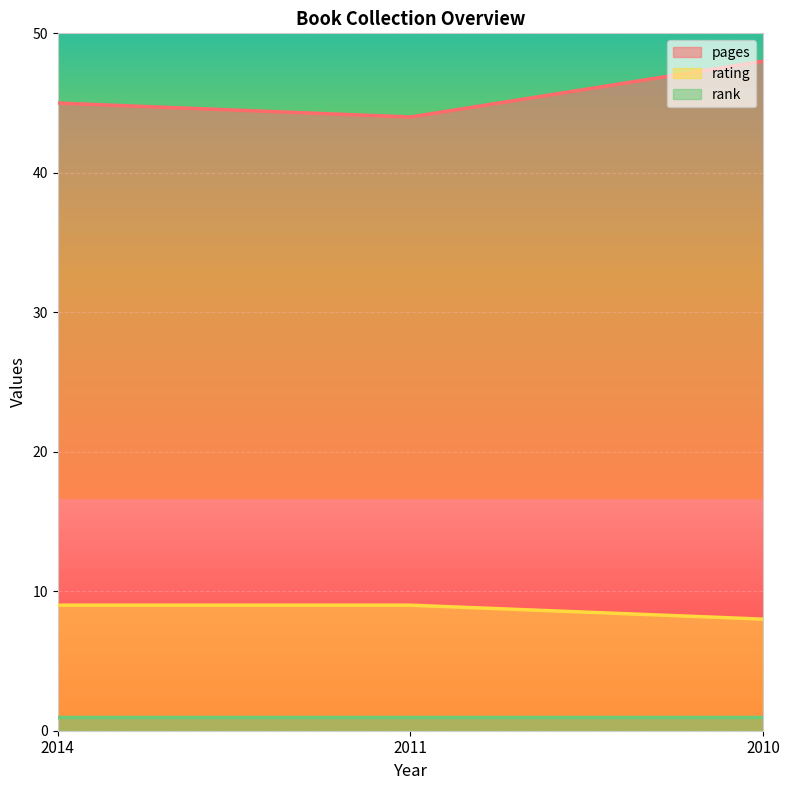

Is it true that pages equals 44 at 2011?

True